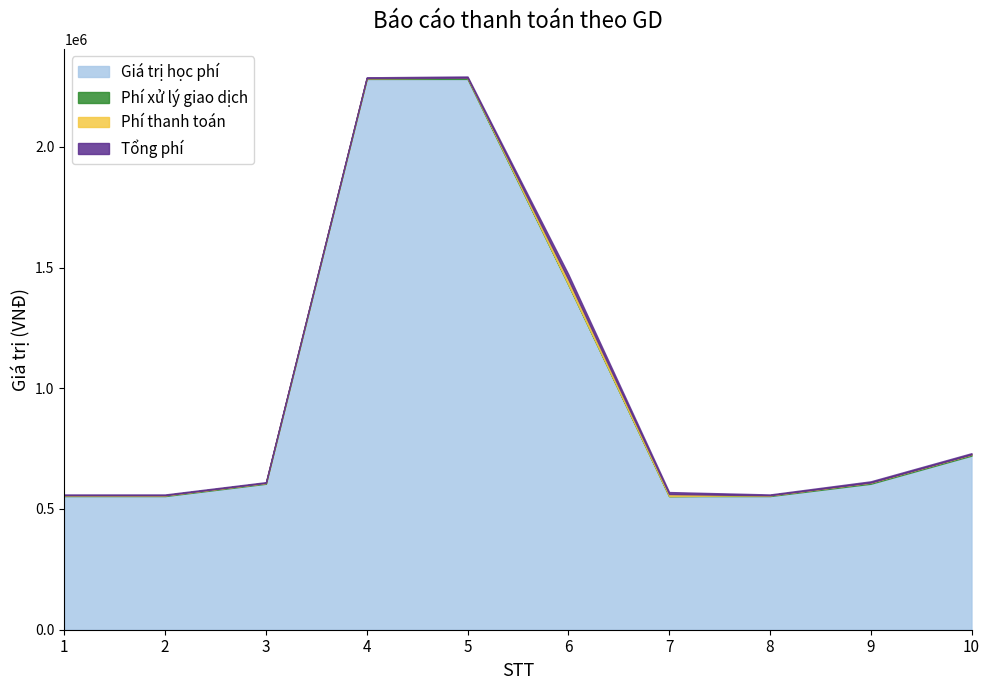

What is the approximate value of Tổng phí at 1, to the nearest 100?

3300